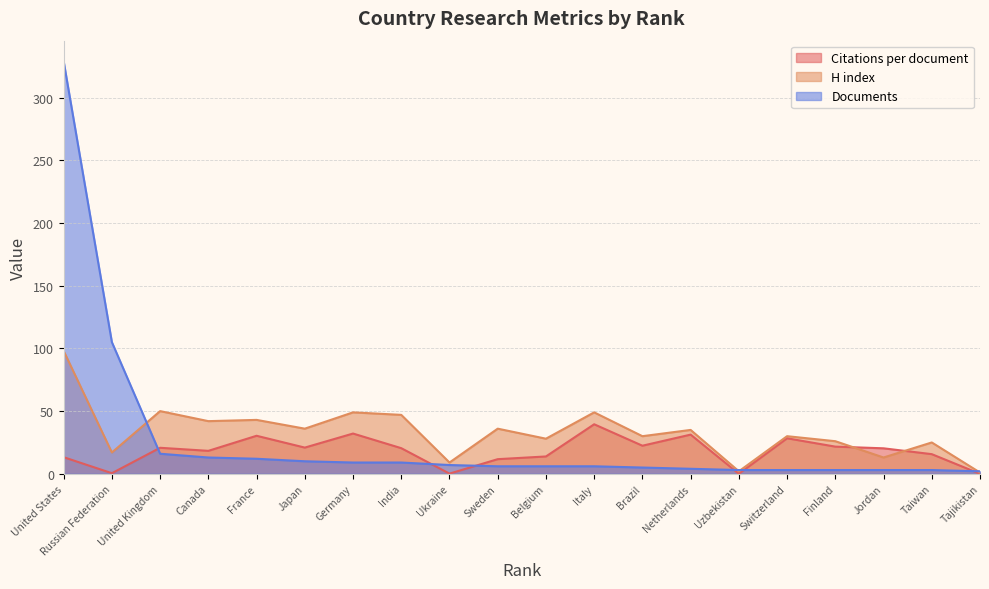

Does the chart have visible grid lines?

Yes